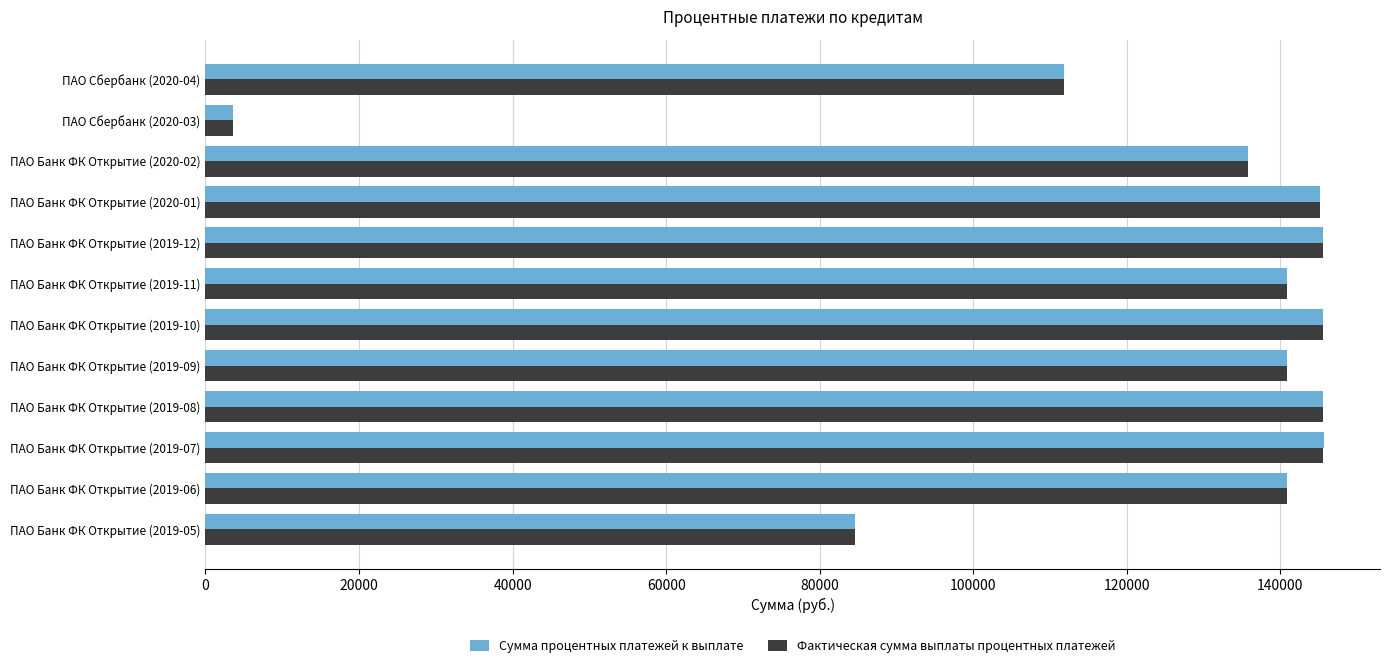

What is the sum of all Фактическая сумма выплаты процентных платежей values?

1485955.6